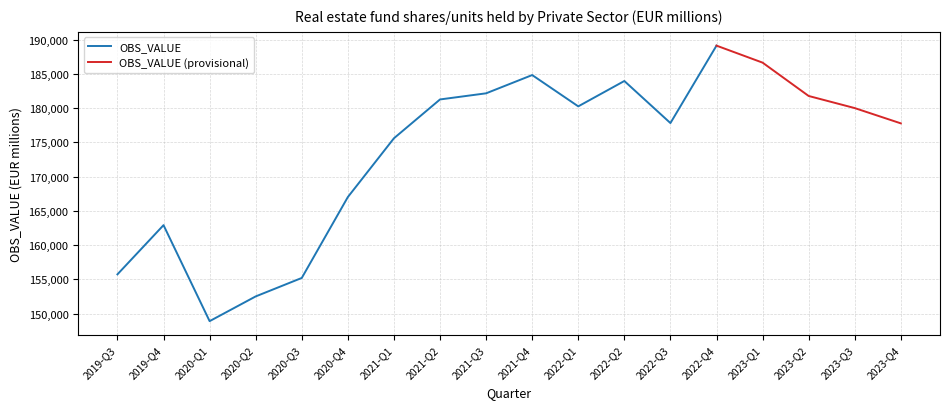

True or false: the data shows 186651.1 at 2023-Q1.

True